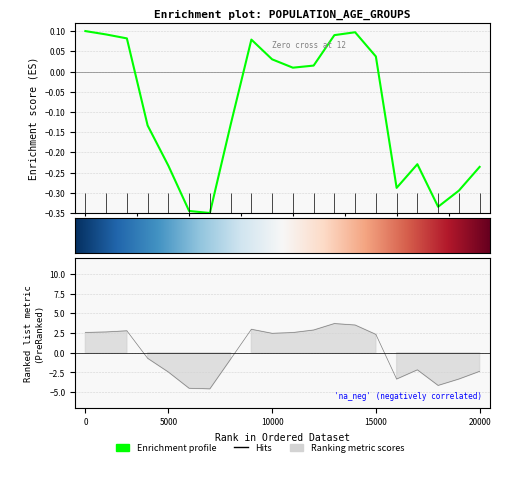

The Kansas series shows 0.1 at 45 to 49 years. True or false?

False